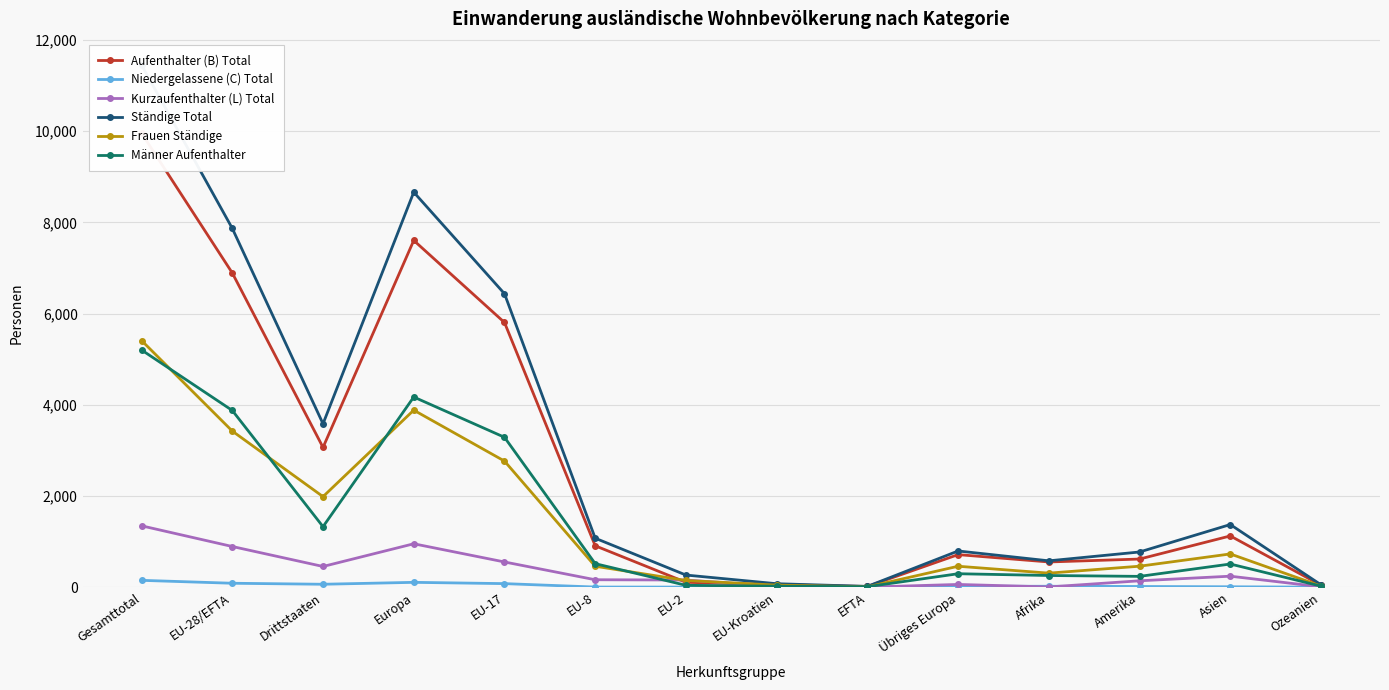

Is the value of Niedergelassene (C) Total at EFTA greater than the value of Männer Aufenthalter at Gesamttotal?

No